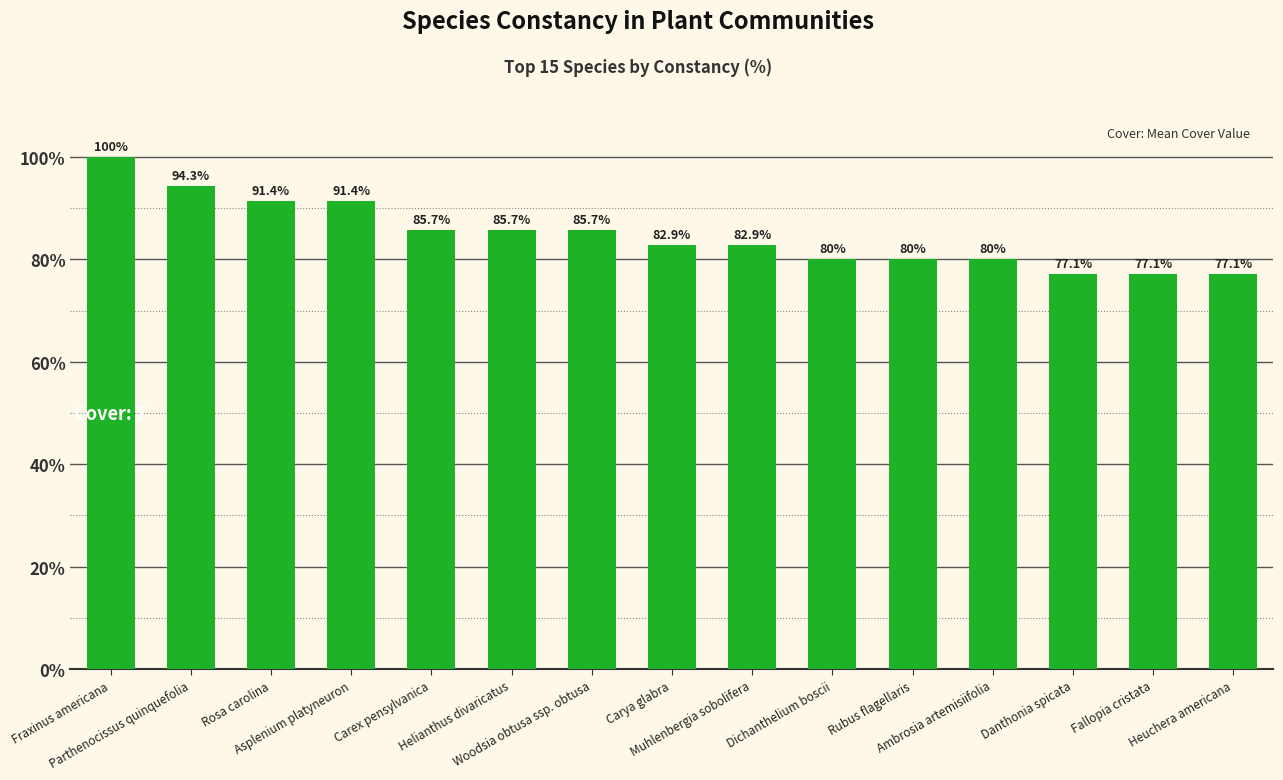

What is the average value?

84.8